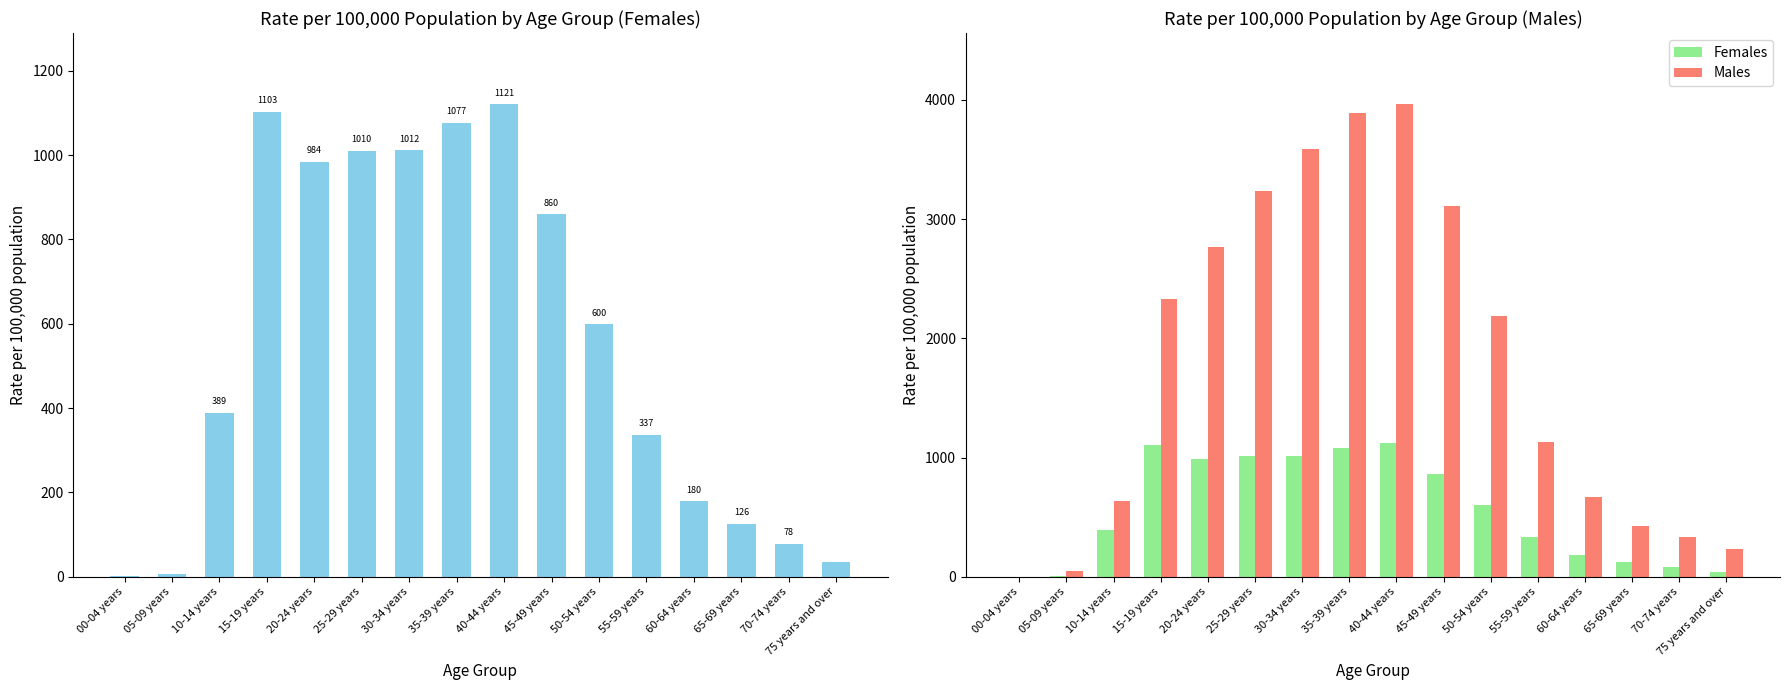

At which label is Males closest to 1984?

50-54 years